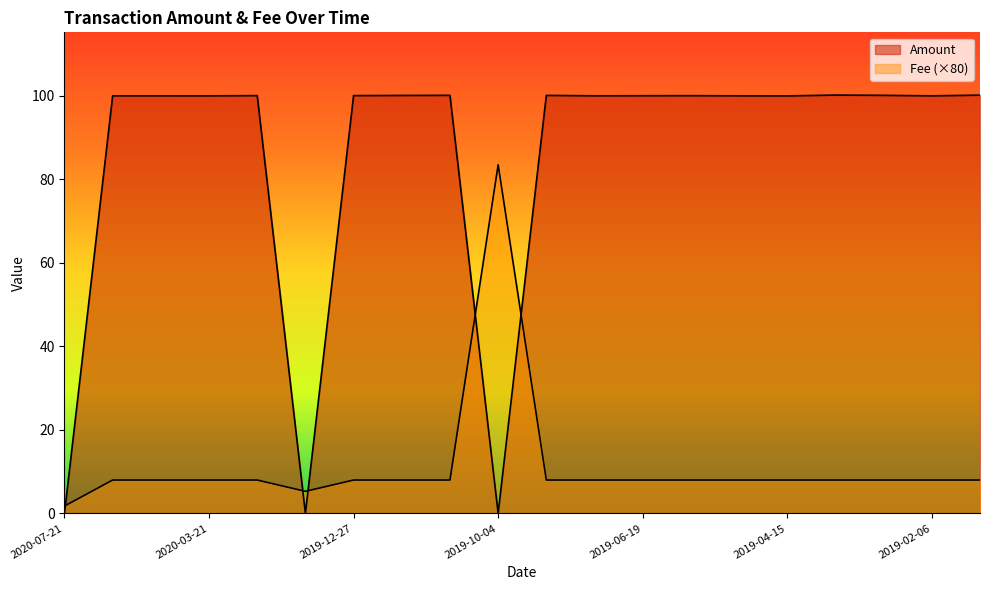

At which label is Fee closest to 42?

2020-05-10